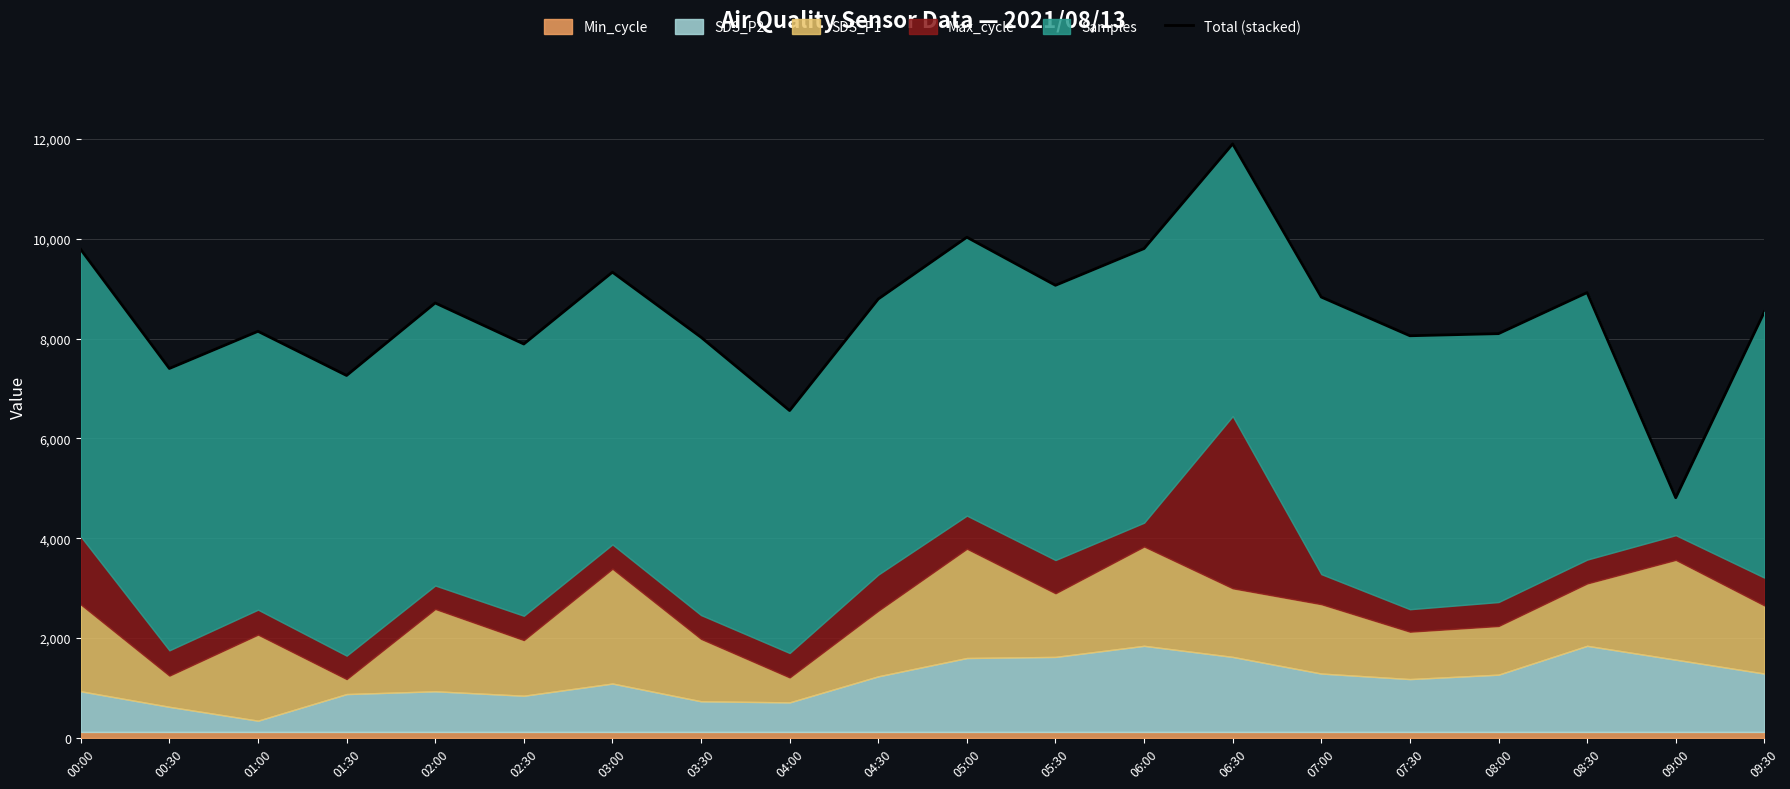

What is the value of the 7th point from the left?

9331.4